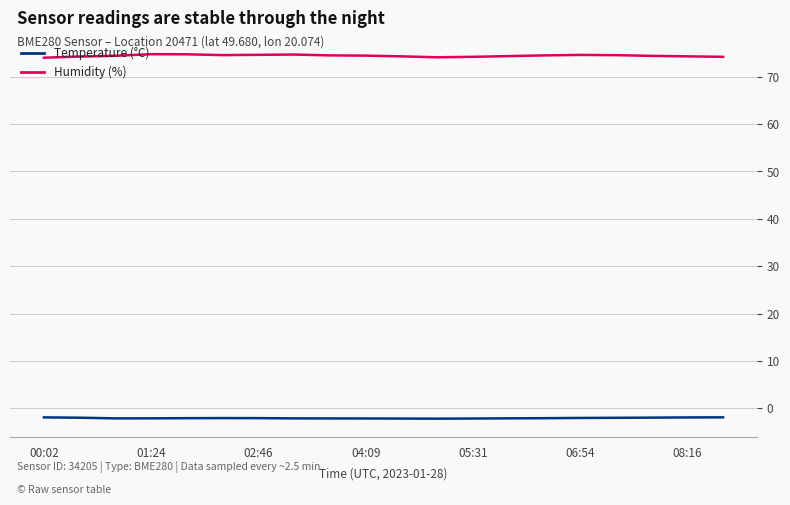

True or false: Temperature (°C) and Humidity (%) intersect in this chart.

False